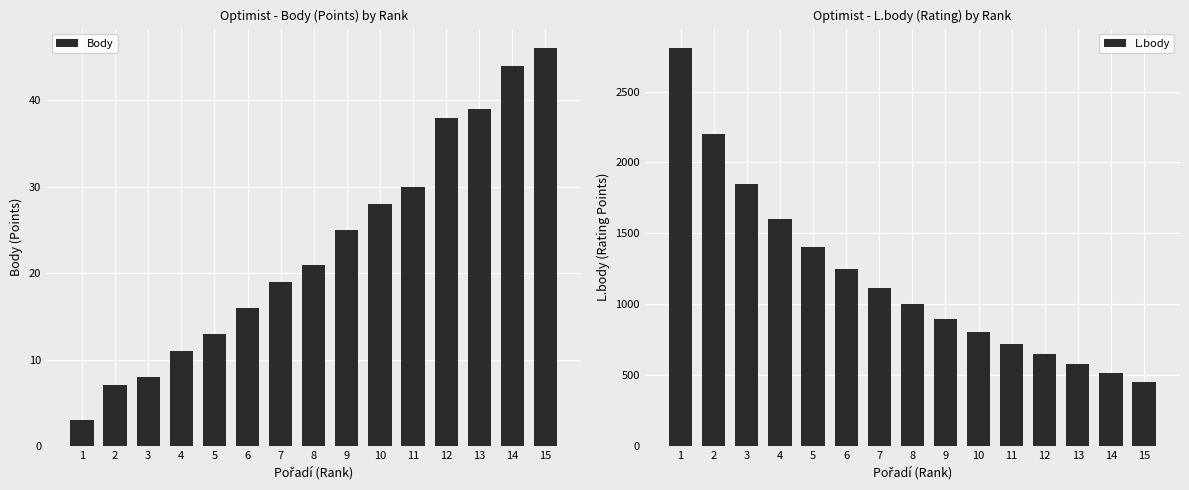

The L.body series shows 275 at 11. True or false?

False